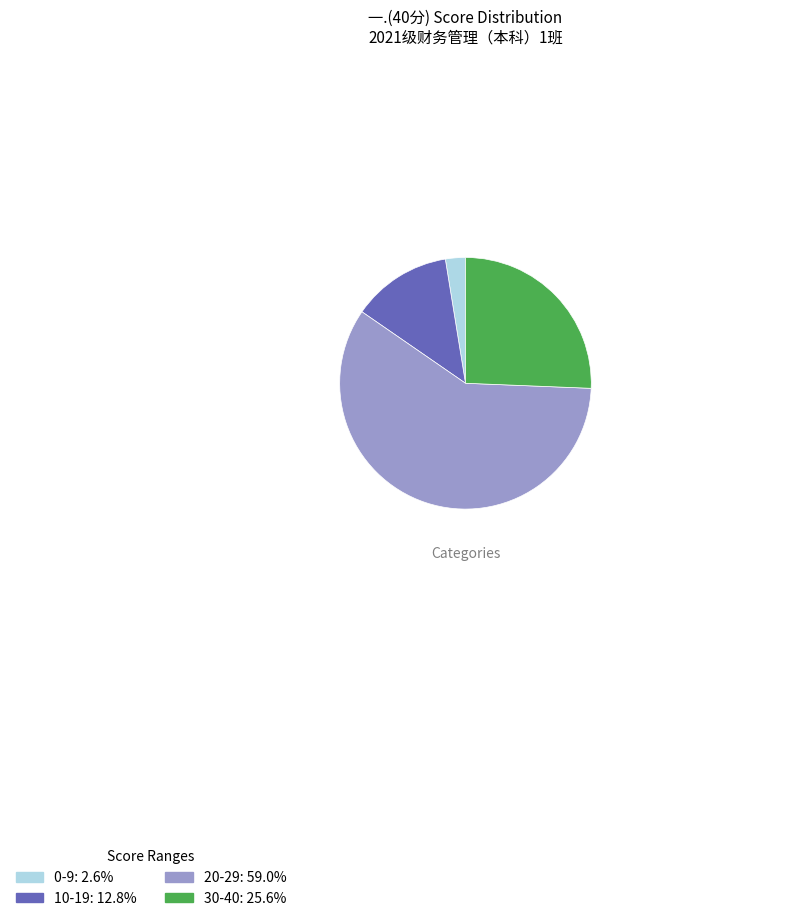

Does any single category account for the majority?

Yes